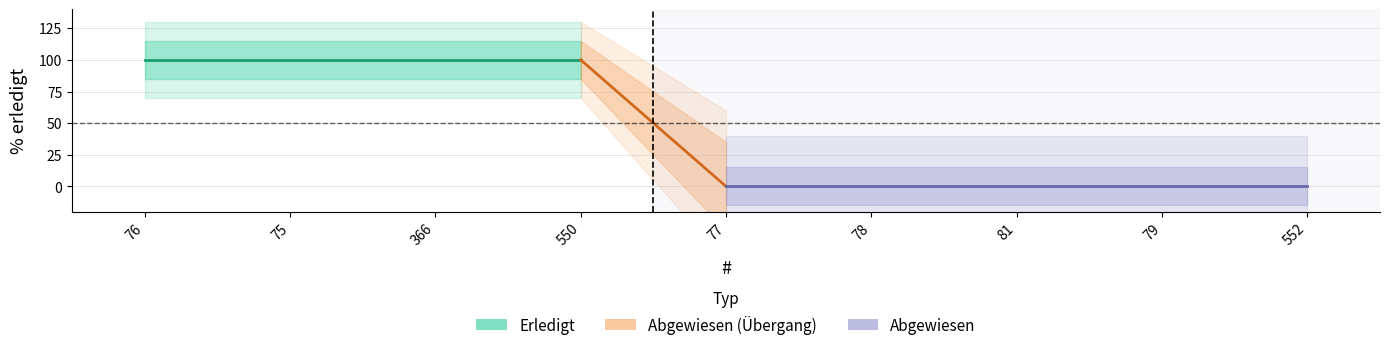

True or false: Abgewiesen has more than 2 points higher than both neighbors.

False